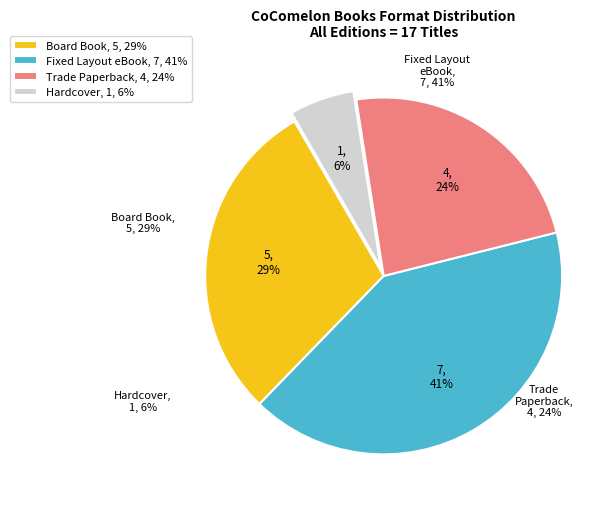

Does any single category account for the majority?

No